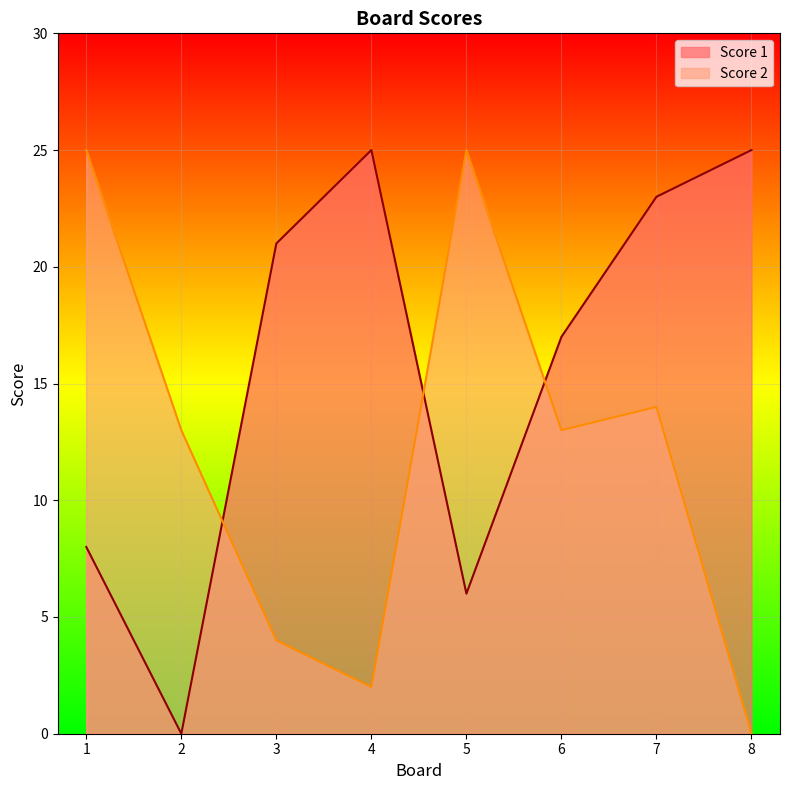

After their last crossing, which series has the higher values: Score 2 or Score 1?

Score 1